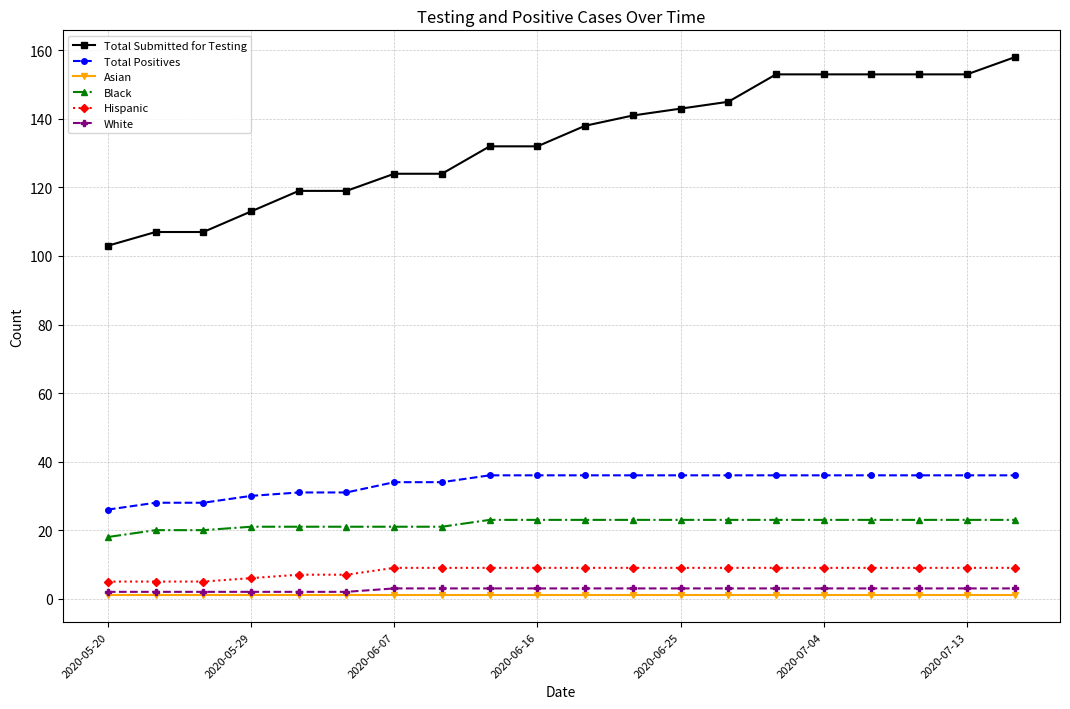

How many data points does each series have?

20